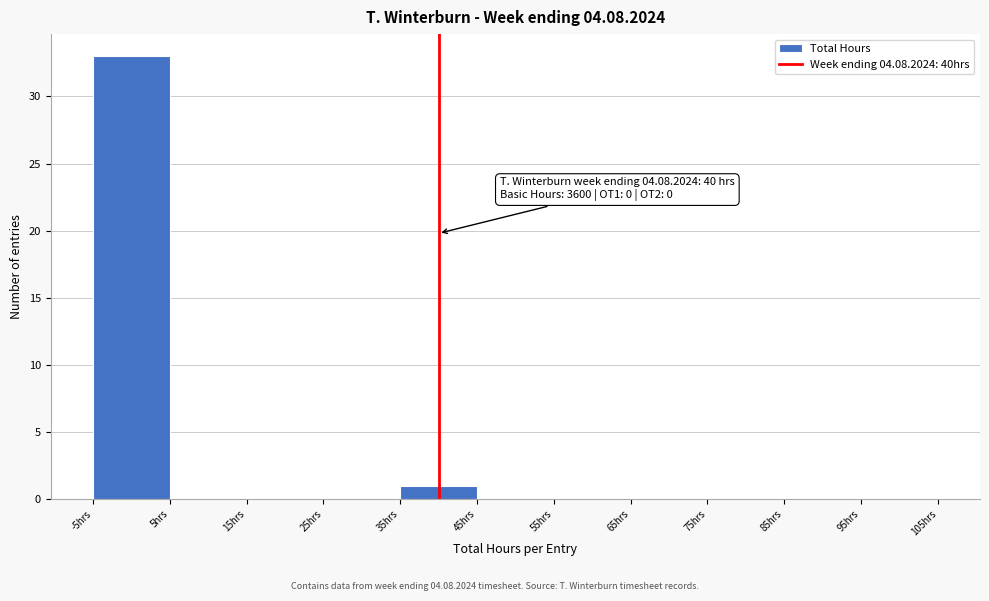

Which range on the x-axis has the tallest bar?

-5 to 5